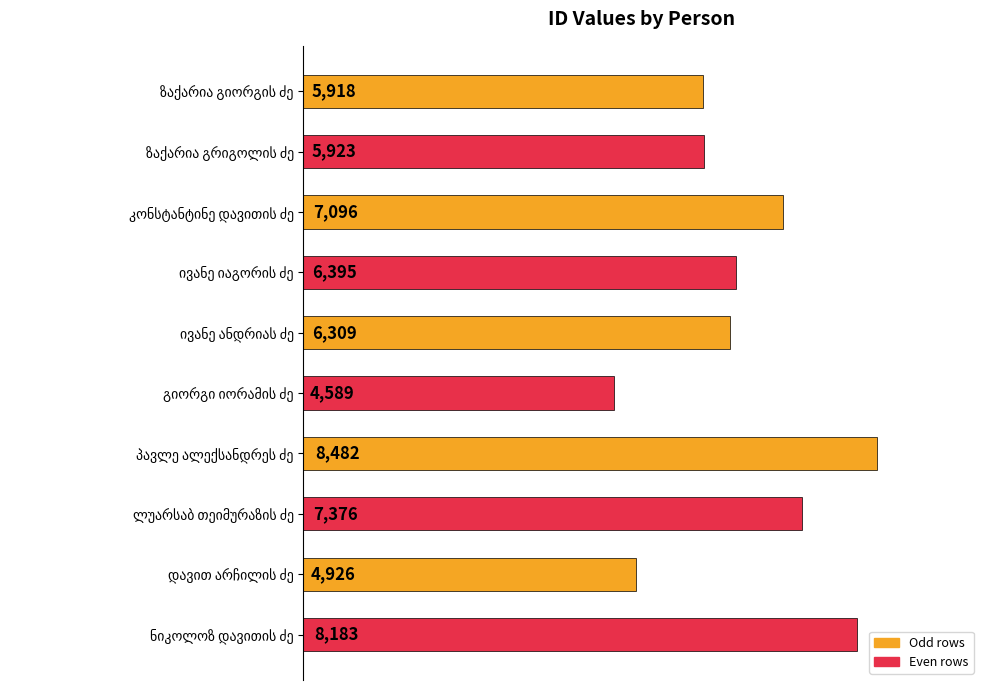

Count the number of data series in this chart.

1